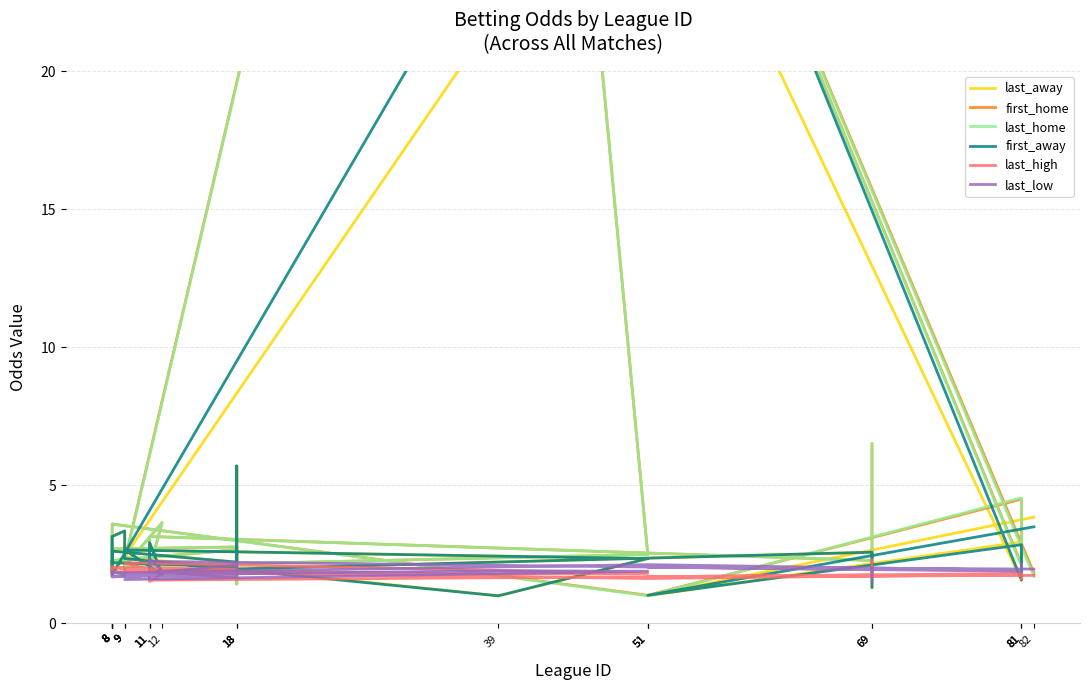

How many distinct data groups are displayed?

6